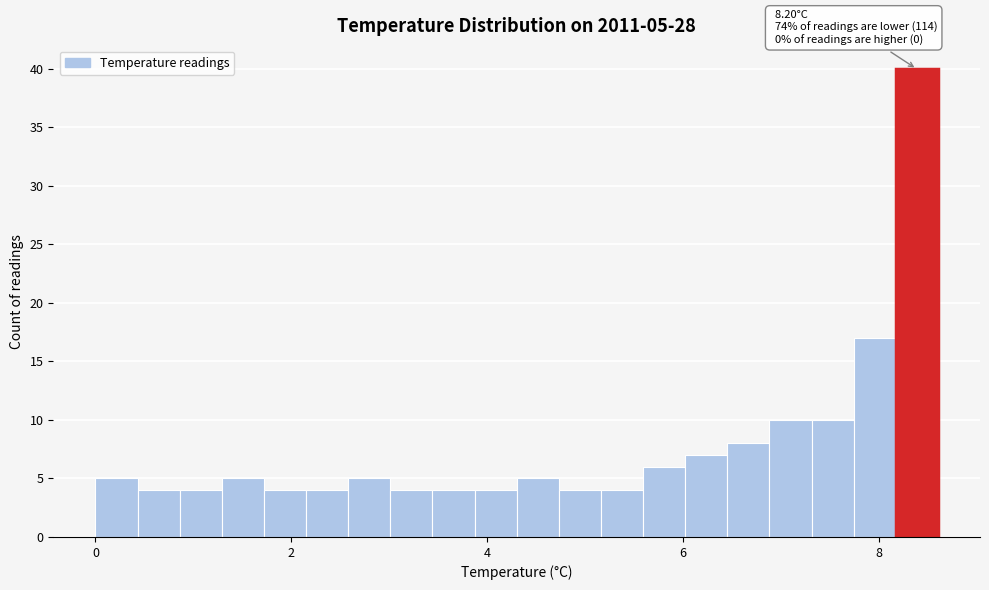

Read against the x-axis, roughly where is the centre of the tallest bar?

8.4